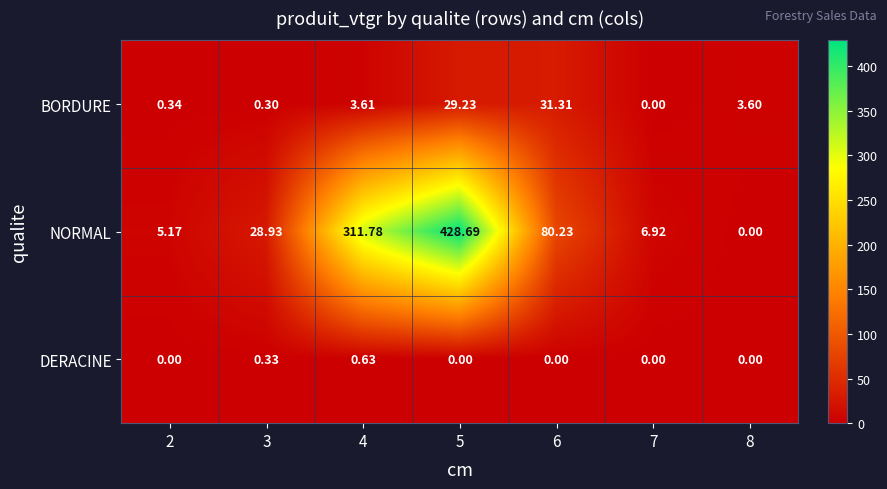

Rank the series by their maximum value, from lowest to highest.

DERACINE, BORDURE, NORMAL